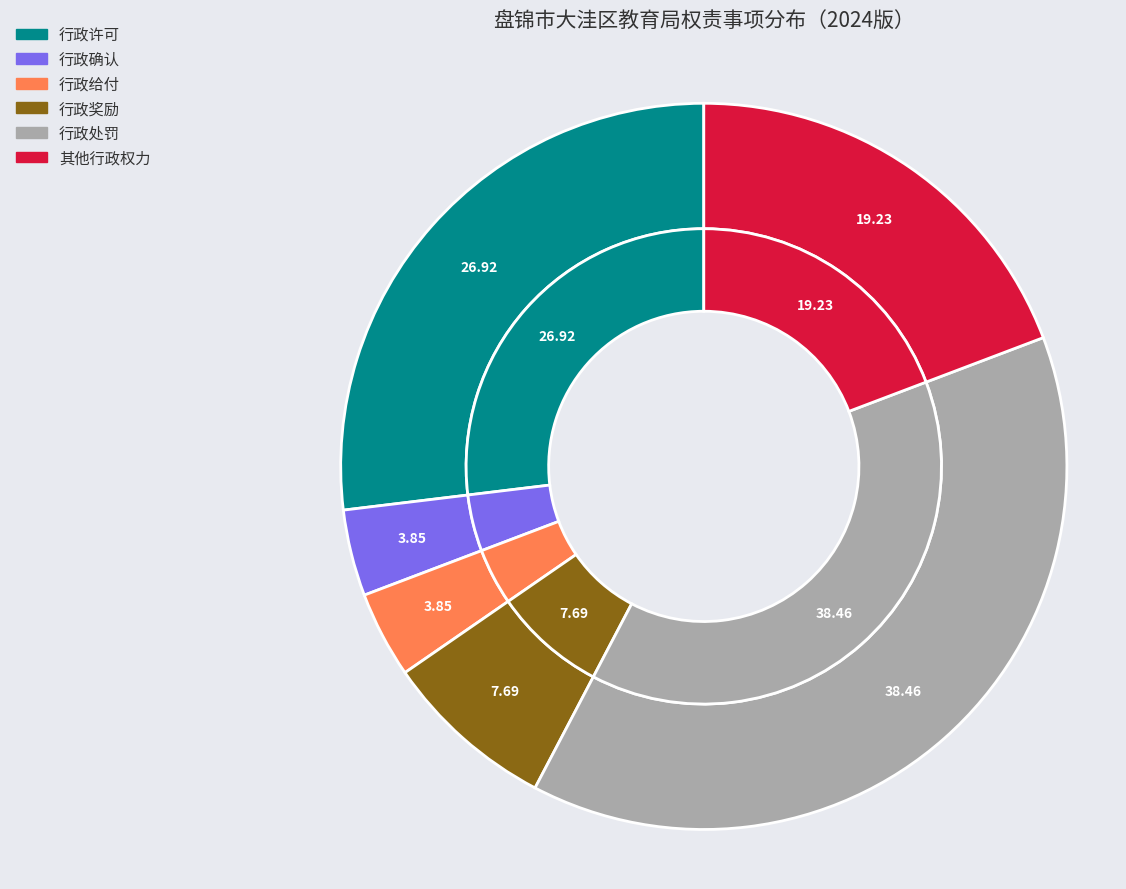

How many slices are in this pie chart?

6